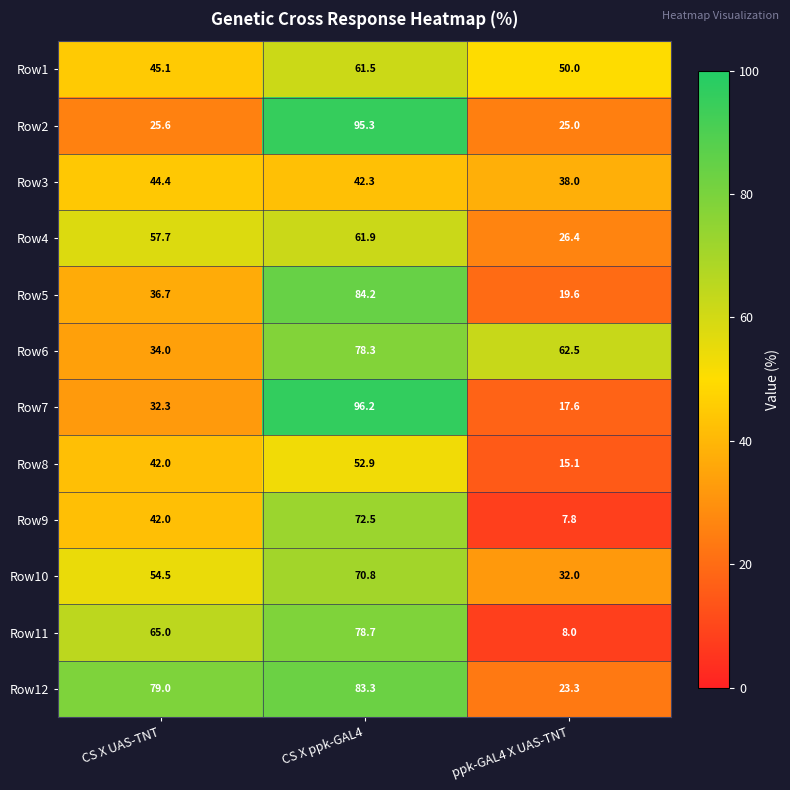

What is the greatest value displayed?

96.2